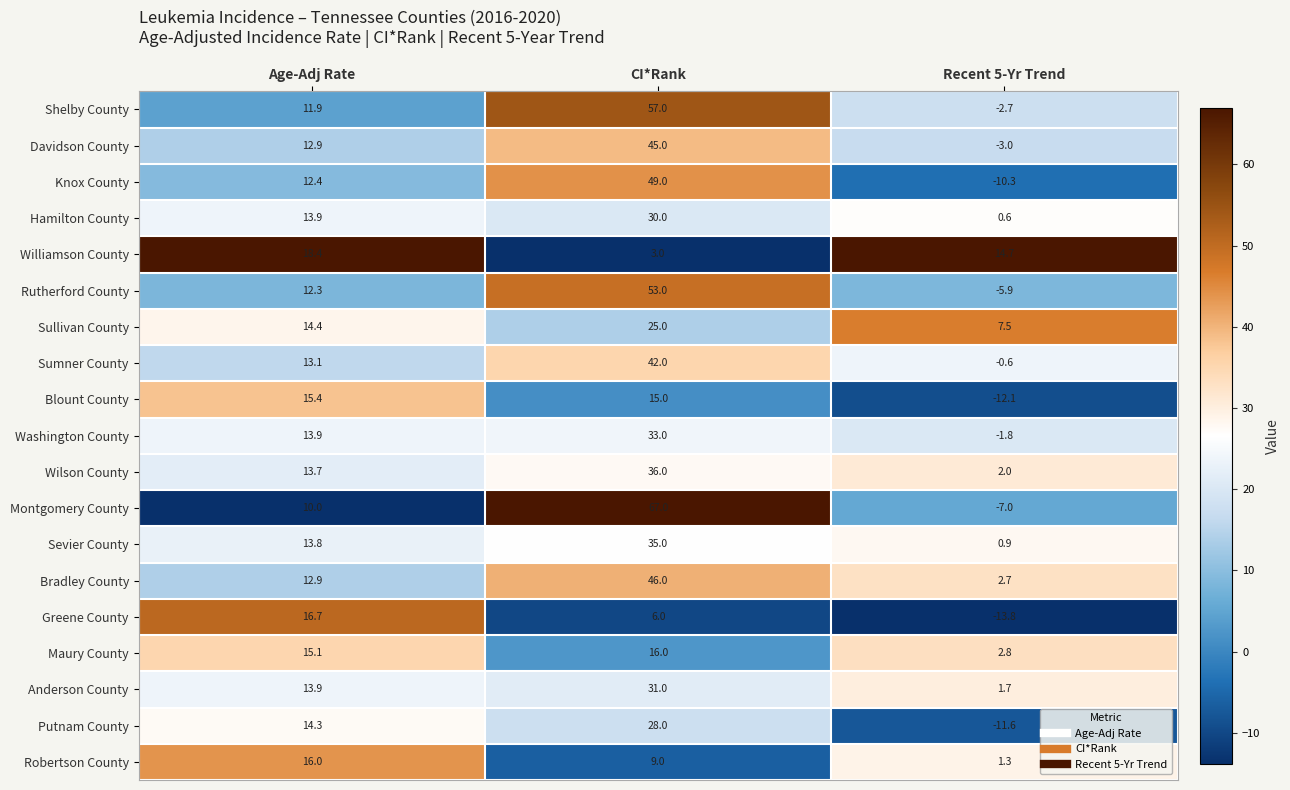

What is the spread (max minus min) of values at Recent 5-Yr Trend?

28.5